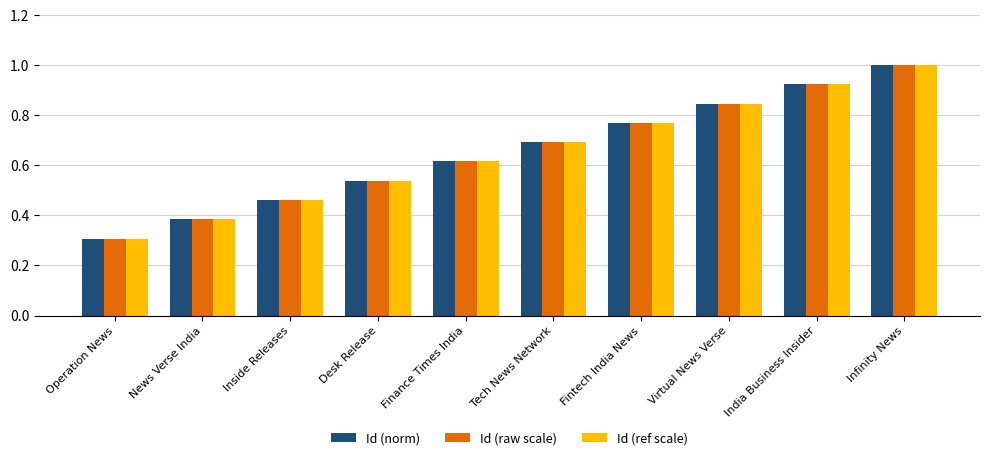

What are all the series names shown in the legend?

Id (norm), Id (raw scale), Id (ref scale)